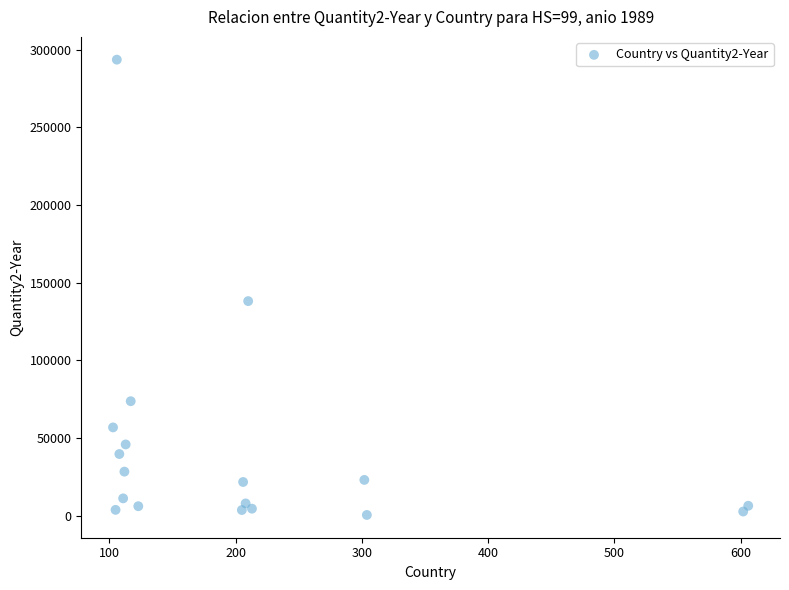

What is the range of X values (max minus min)?

503